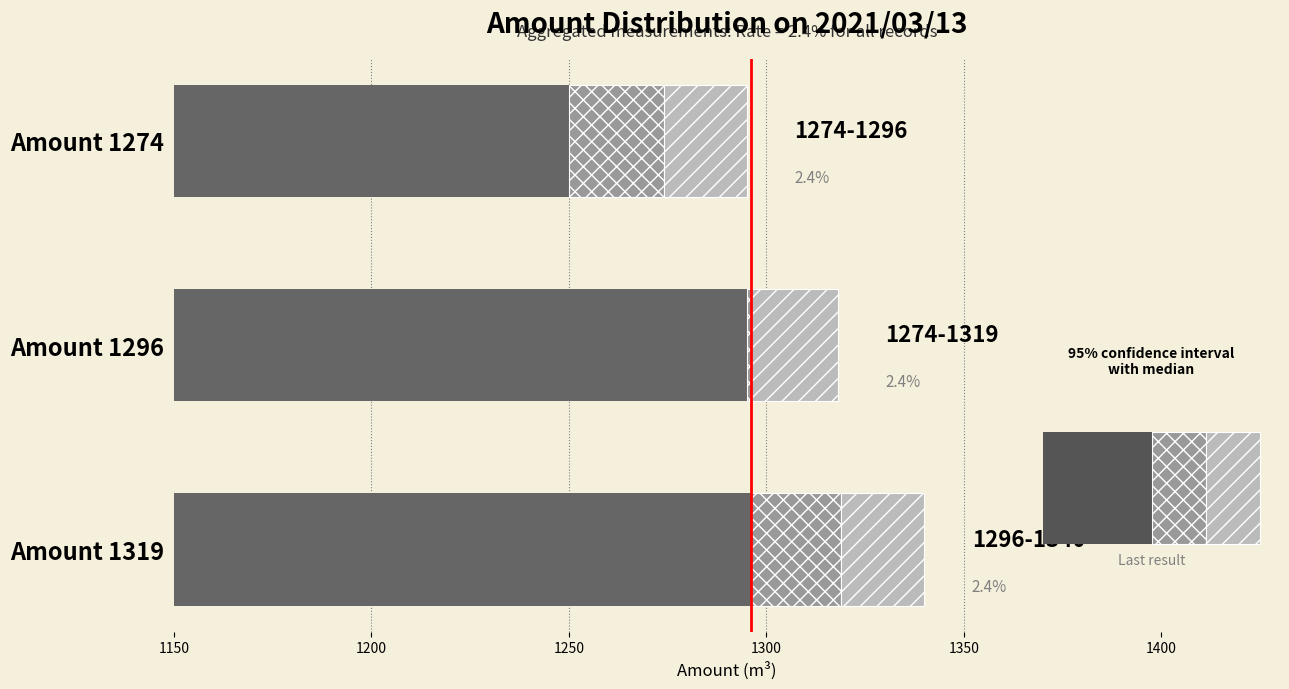

The value at Amount 1274 is 1274. True or false?

True